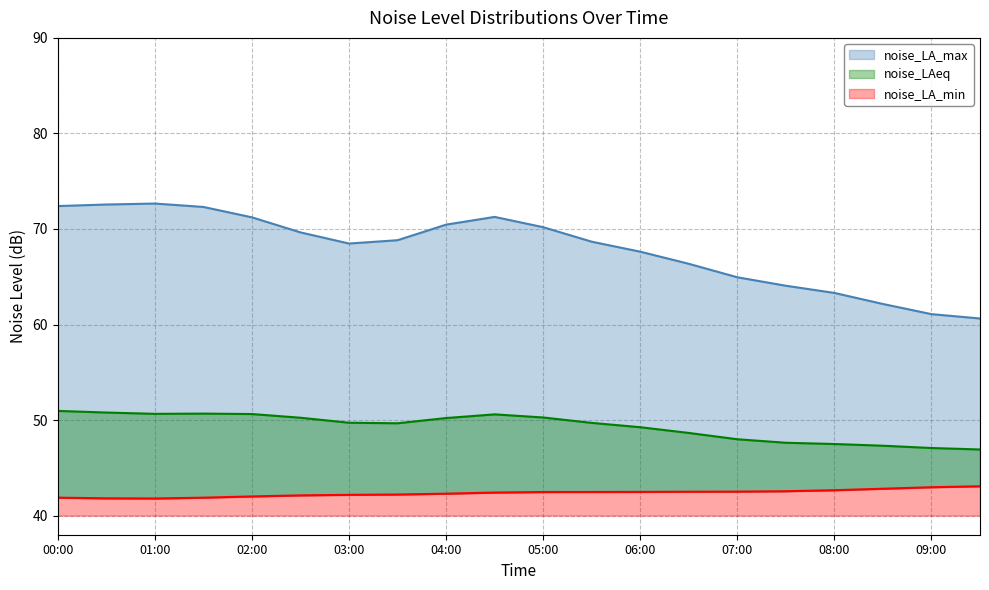

List the series in order of their overall mean, highest first.

noise_LA_max, noise_LAeq, noise_LA_min